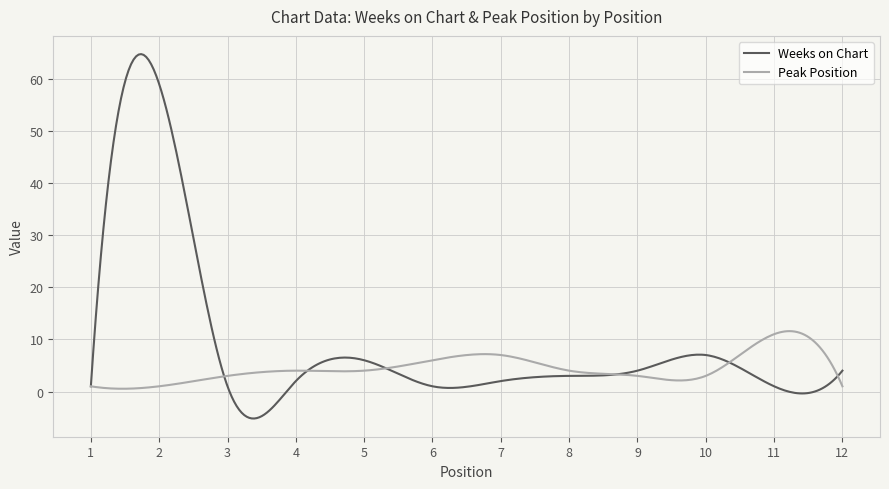

What is the difference between the maximum and minimum values in the Peak Position series?

11.1